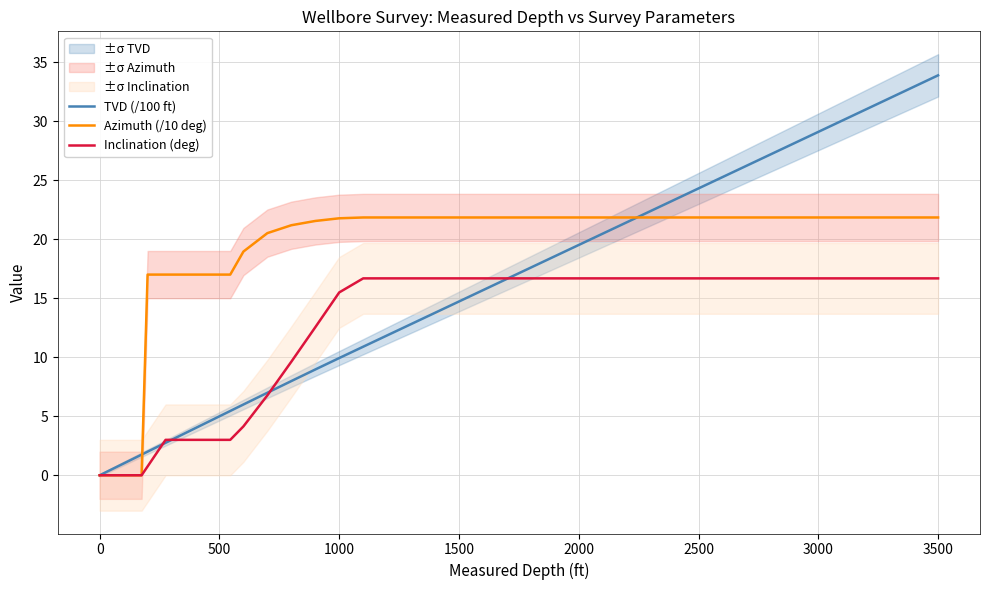

How many lines are shown in the chart?

3